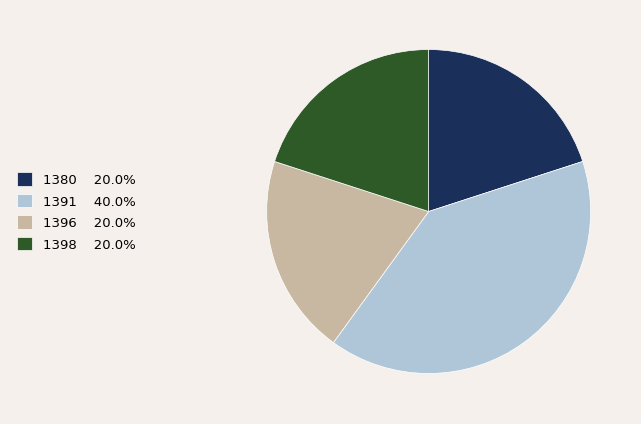

Approximately how many times larger is the value at 1380 compared to 1396?

1.0